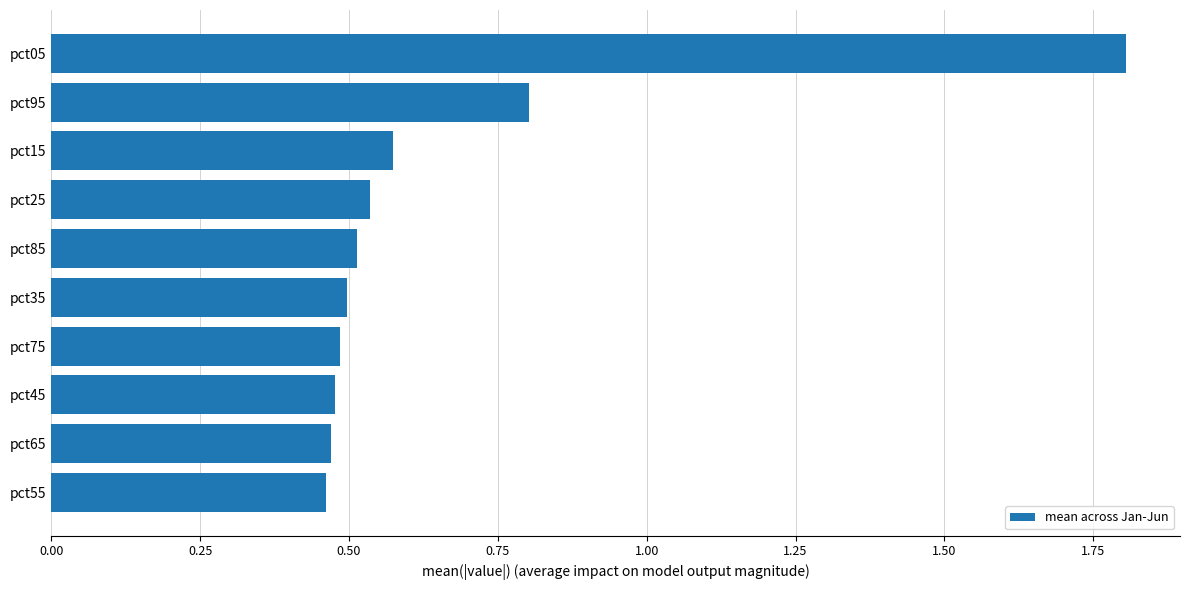

How many bars are there in total?

10